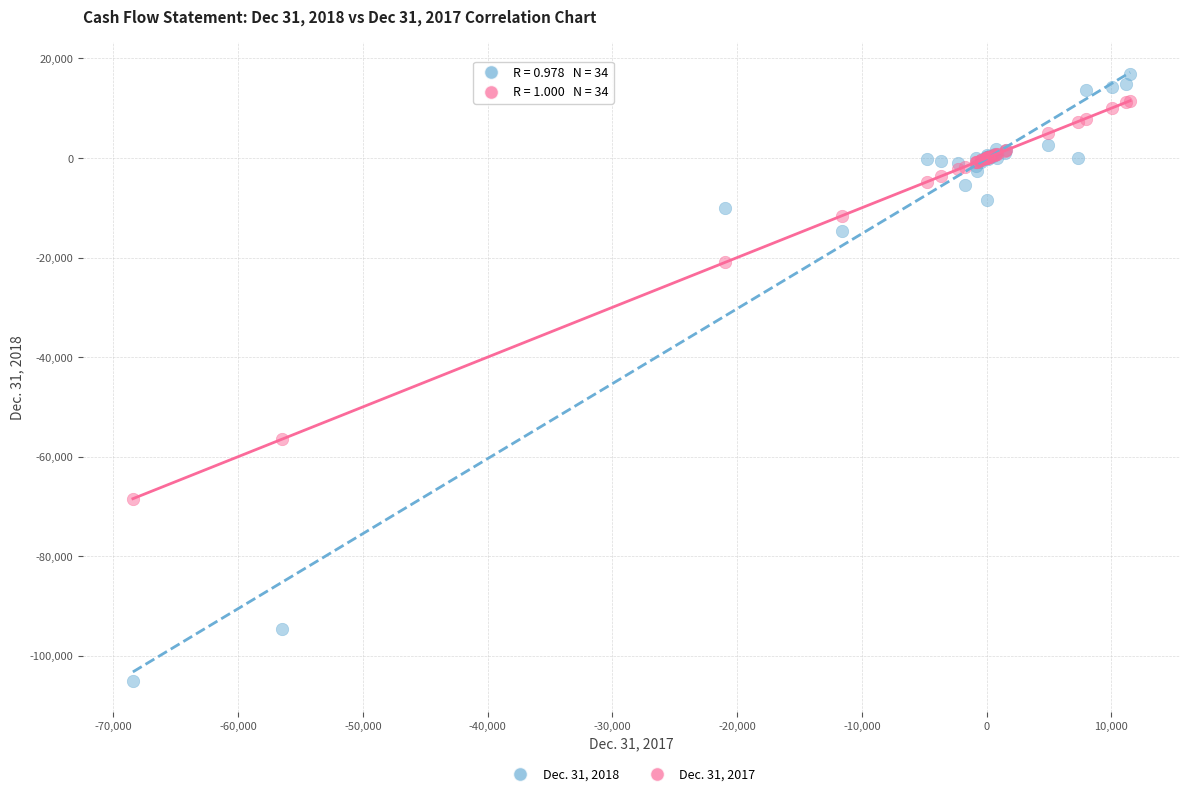

Across all series, what Y value is closest to -44105?

-56501